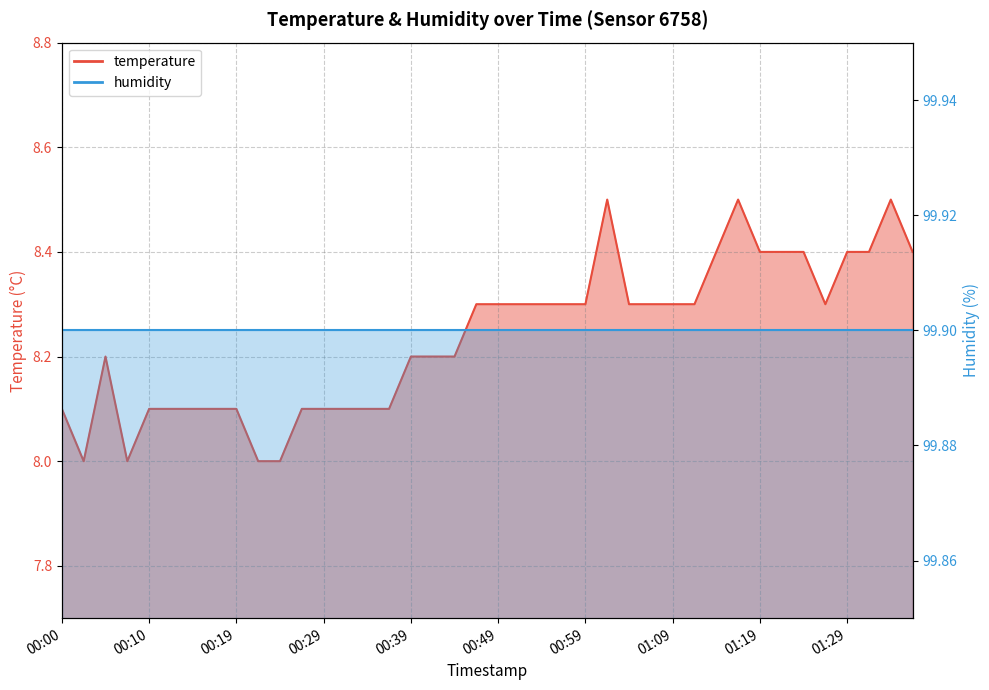

What is the smallest value displayed?

8.0